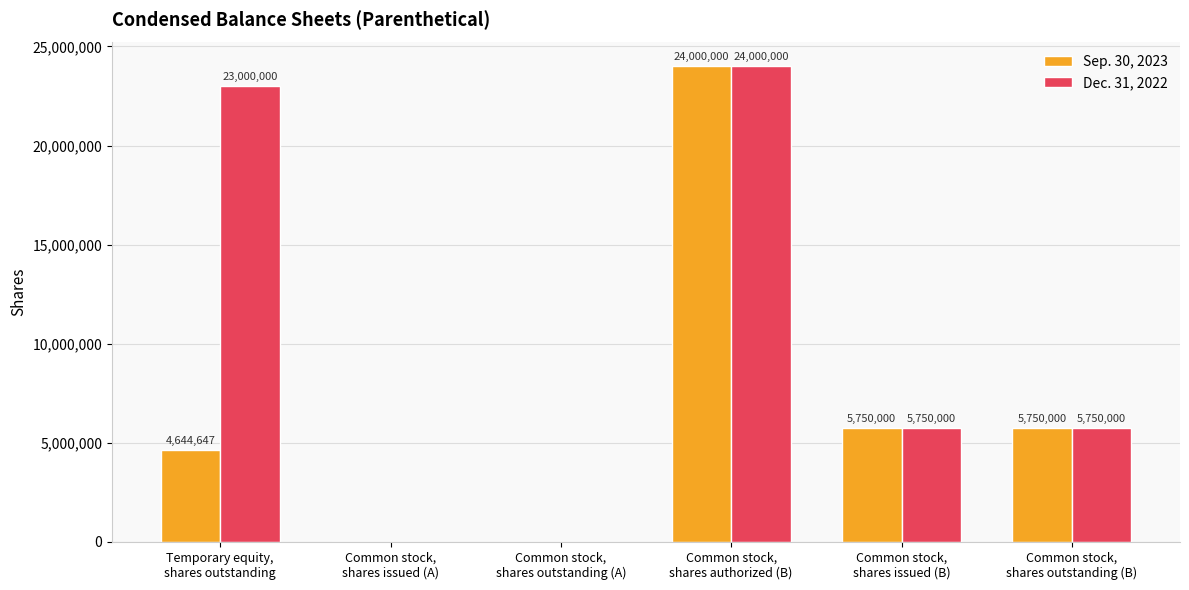

Is it true that Sep. 30, 2023 equals 0 at Common stock,
shares issued (A)?

True